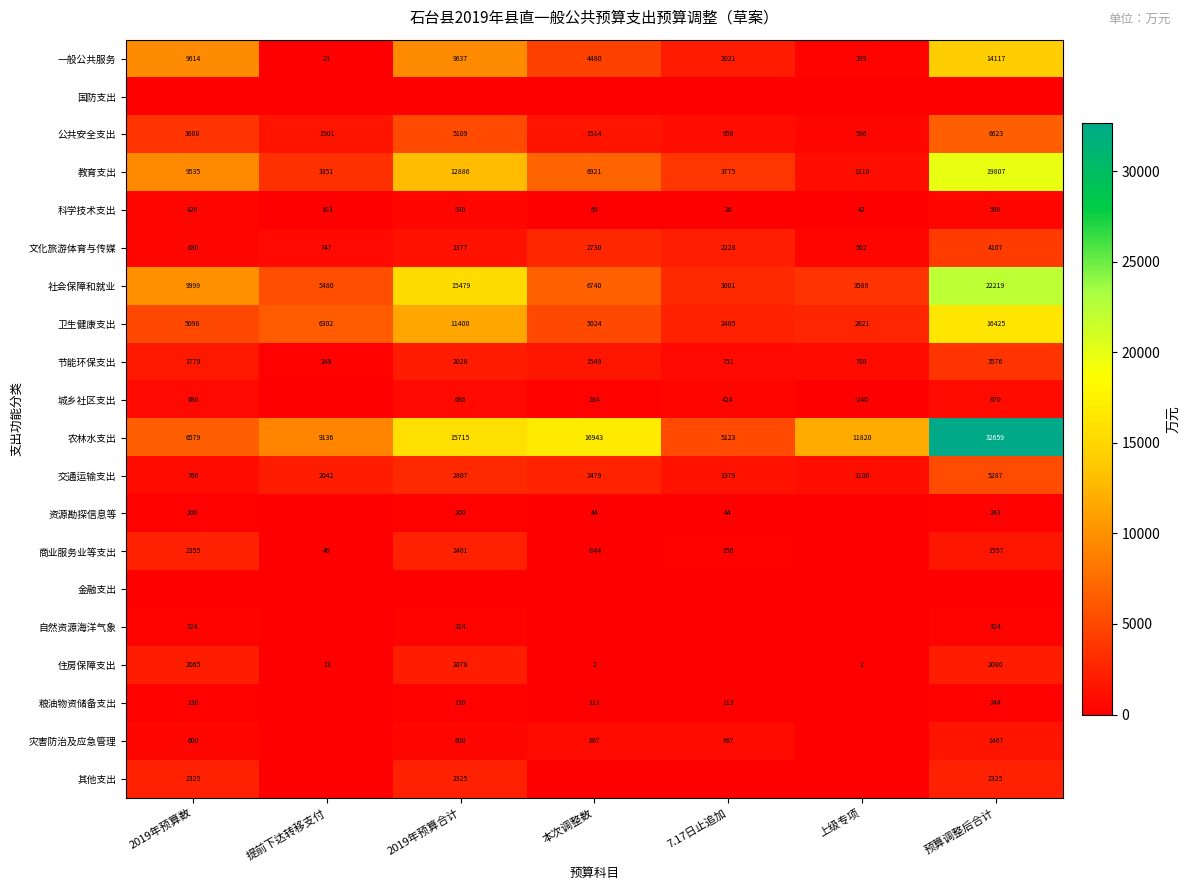

Rank the categories by 卫生健康支出 value from highest to lowest.

预算调整后合计, 2019年预算合计, 提前下达转移支付, 2019年预算数, 本次调整数, 上级专项, 7.17日止追加